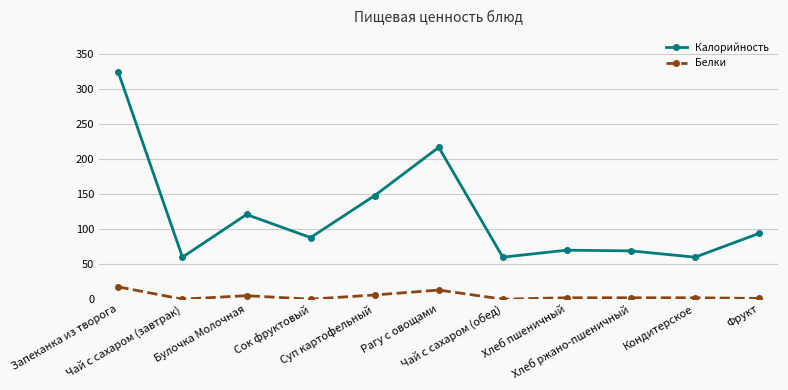

True or false: Калорийность has more than 0 points higher than both neighbors.

True